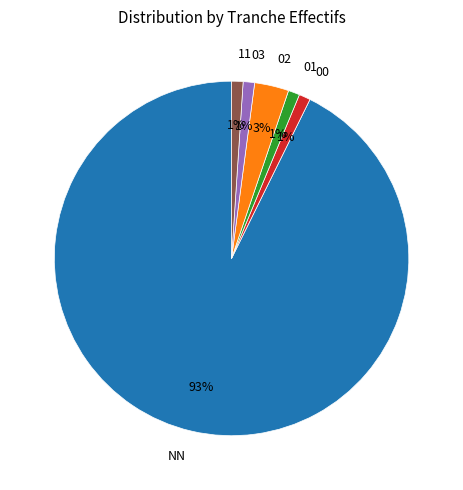

Do NN and 11 together represent more than half of the pie?

Yes